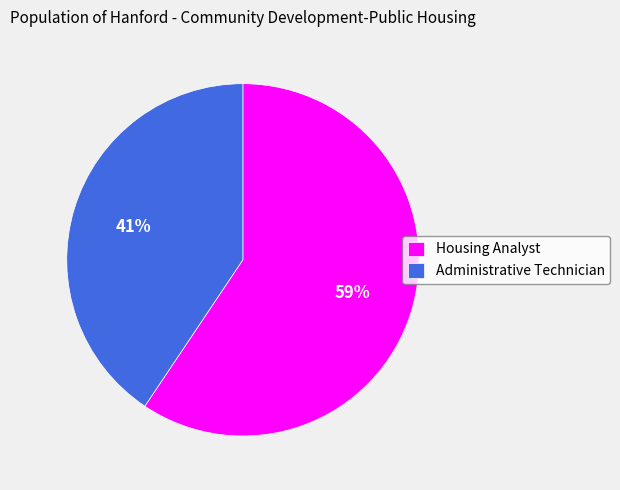

Combined, do Administrative Technician and Housing Analyst account for over 50%?

Yes